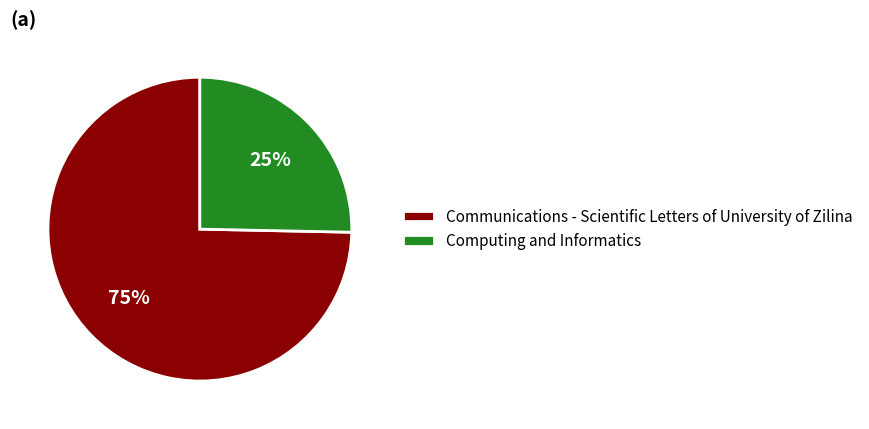

Which category accounts for the majority?

Communications - Scientific Letters of University of Zilina